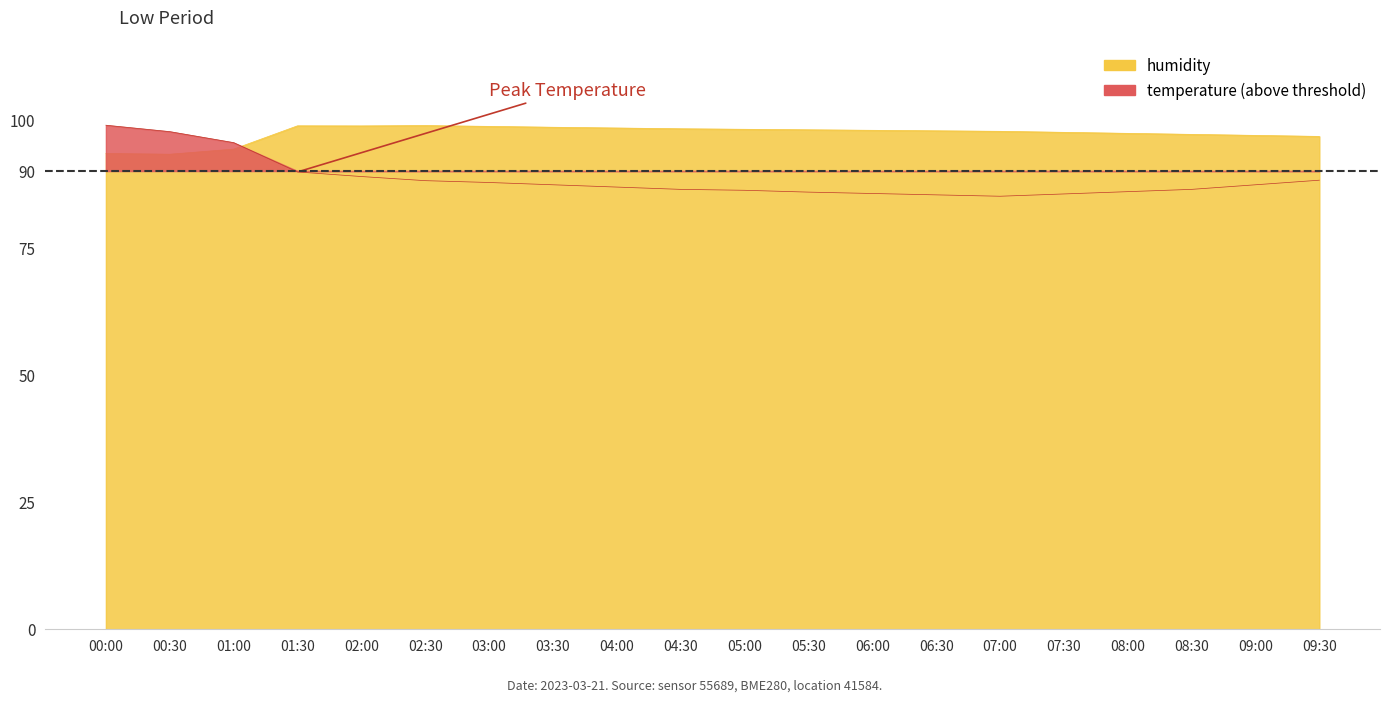

What is the total value across all series at 08:30?

183.6